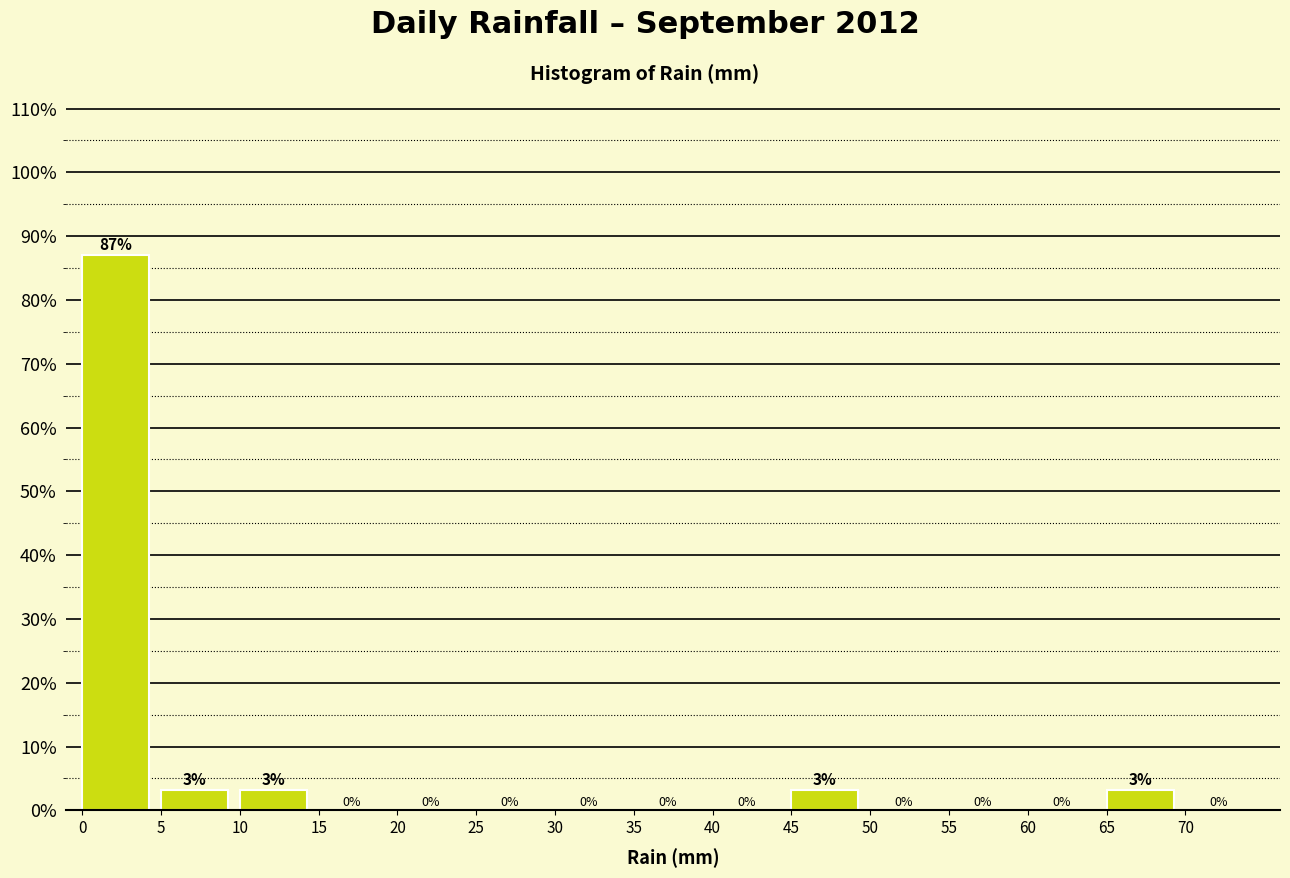

Which range on the x-axis has the tallest bar?

0 to 5